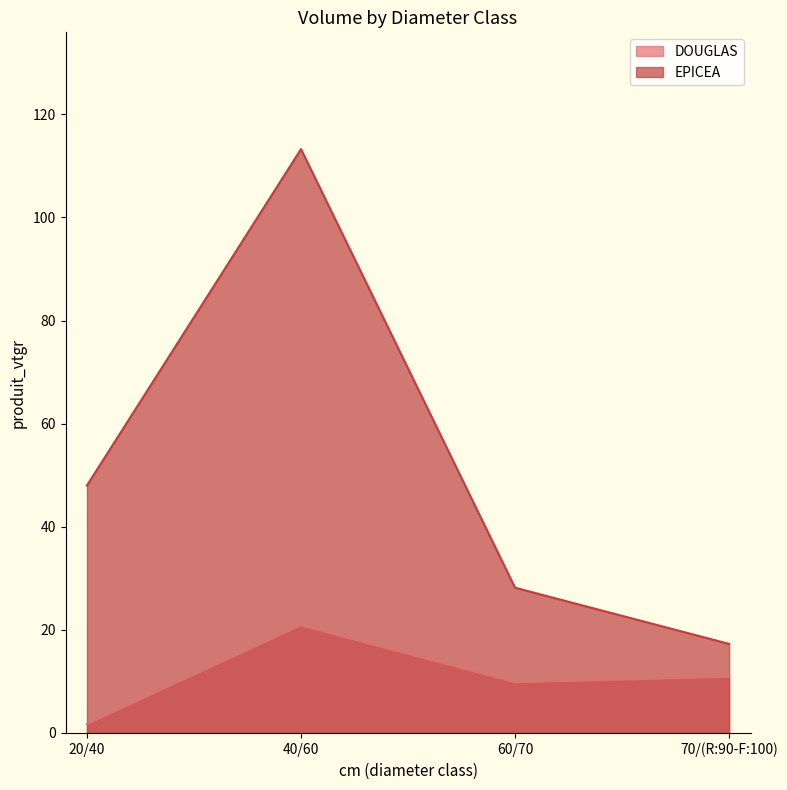

Between 60/70 and 40/60, which is larger?

40/60